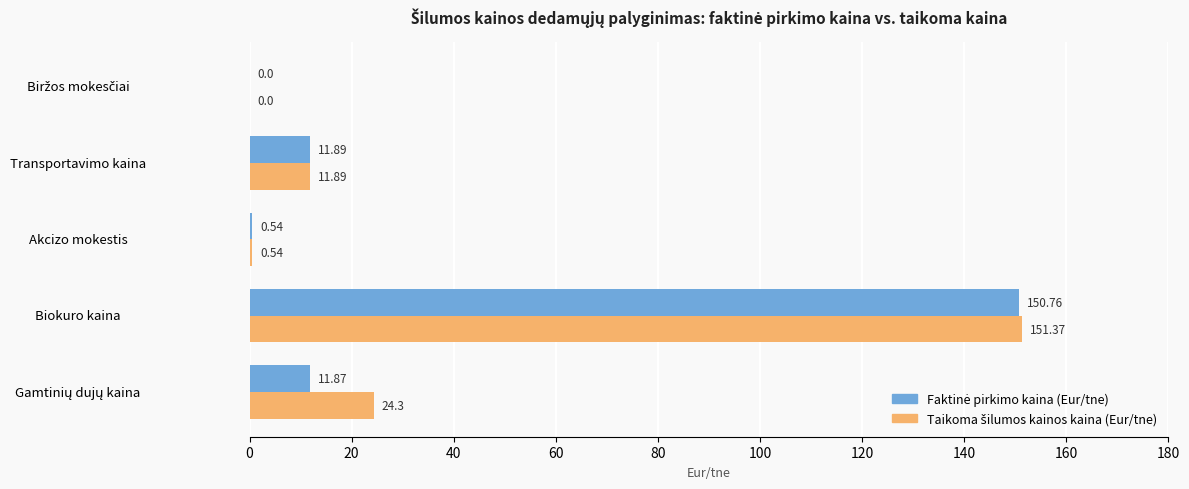

Count the number of categories in the chart.

5